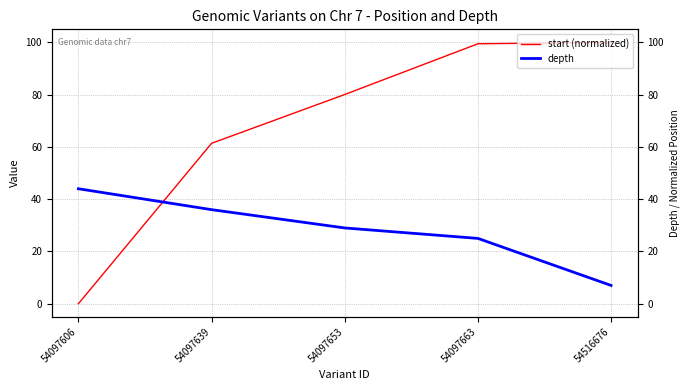

What is the sum of all depth values?

141.0